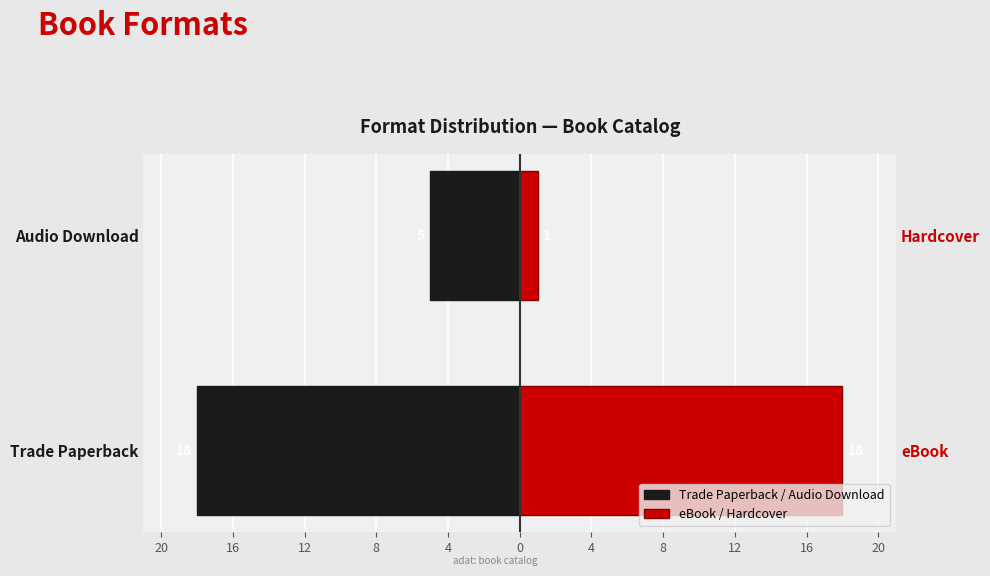

Reading left to right, what are all the values shown in this chart?

Trade Paperback / Audio Download: -18	-5
eBook / Hardcover: 18	1